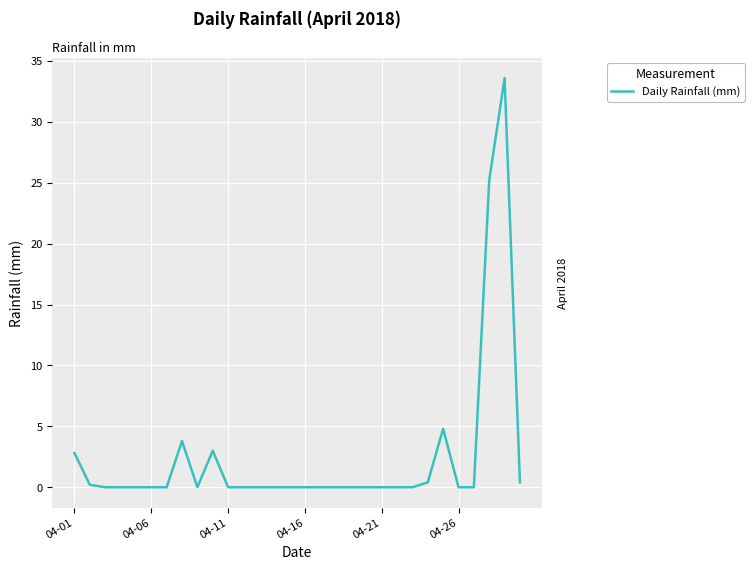

What is the maximum value shown in the chart?

33.6